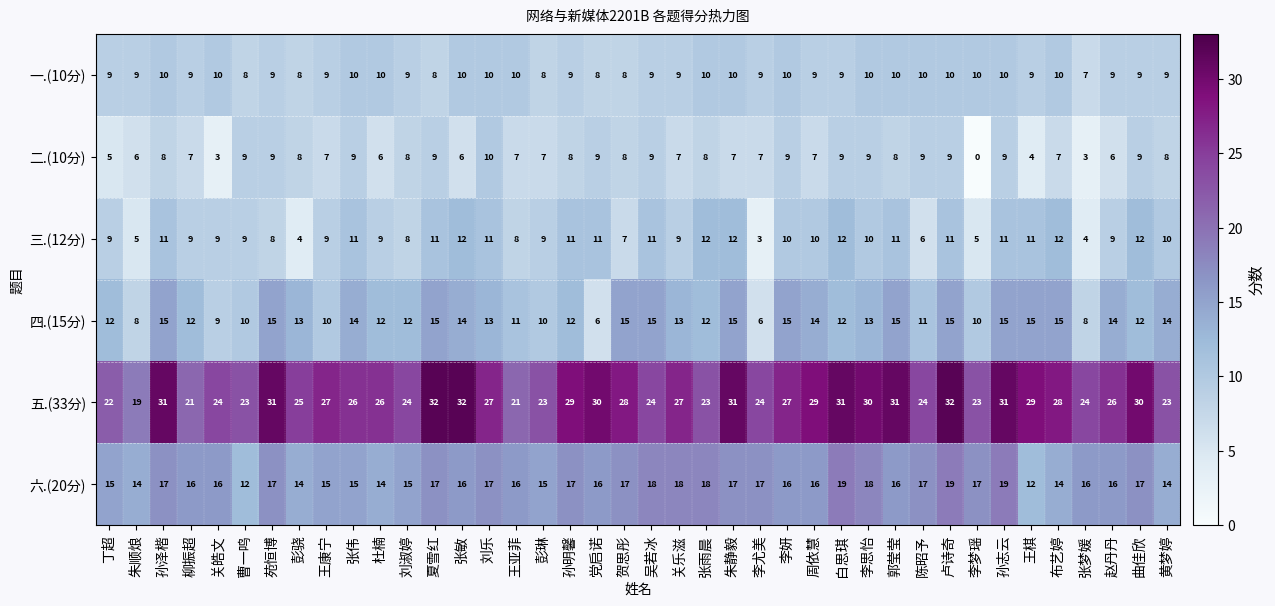

Where does the 五.(33分) series first go above 27?

孙泽楷